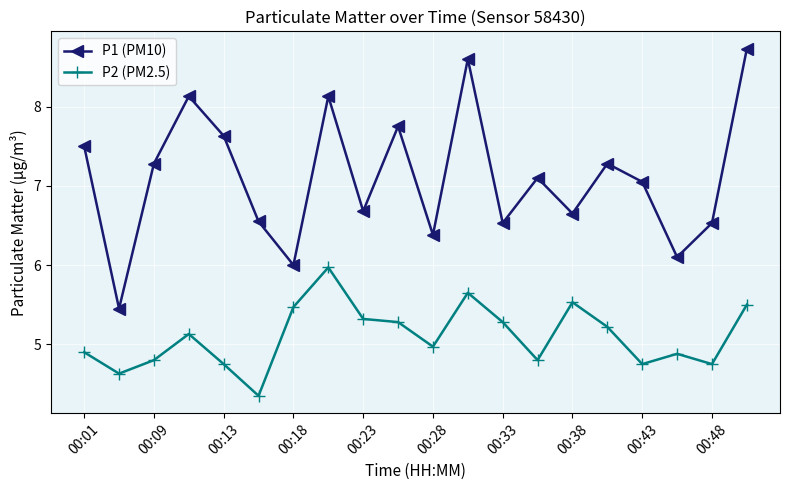

What is the value of the P2 (PM2.5) point at the 4th from the left?

5.1